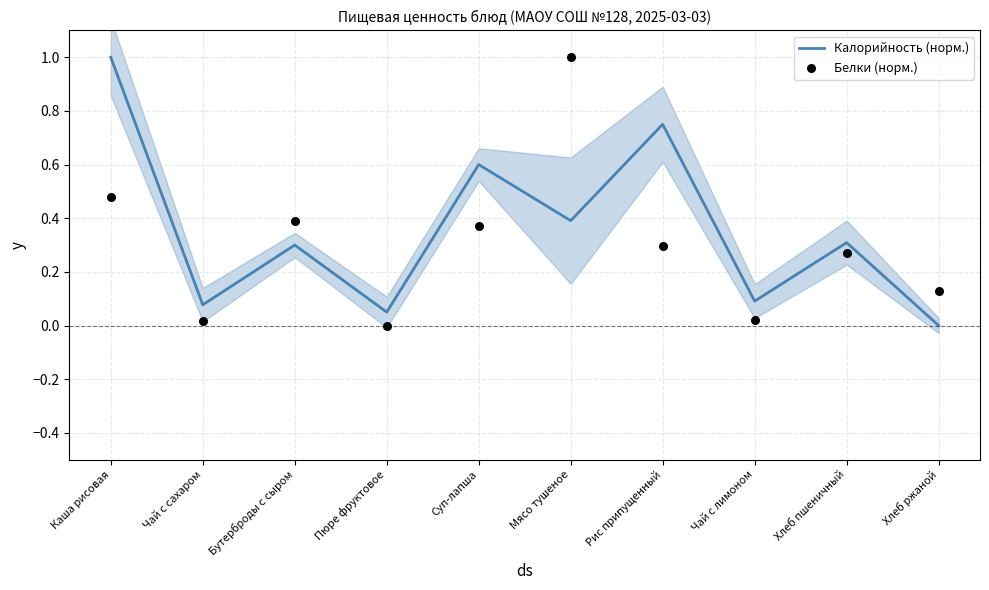

Which series contains the highest Y value?

Калорийность (норм.)